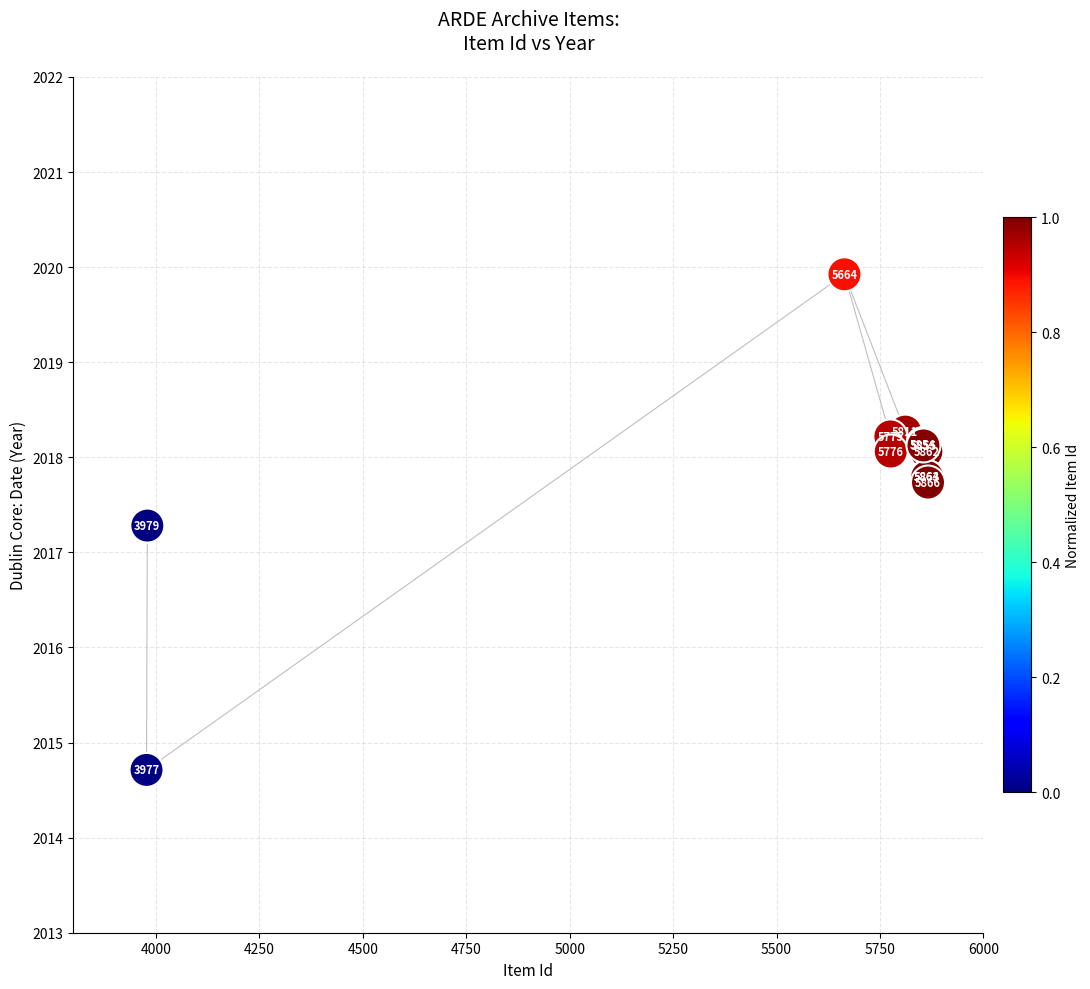

What Y value in the scatter plot is closest to 2017?

2017.3